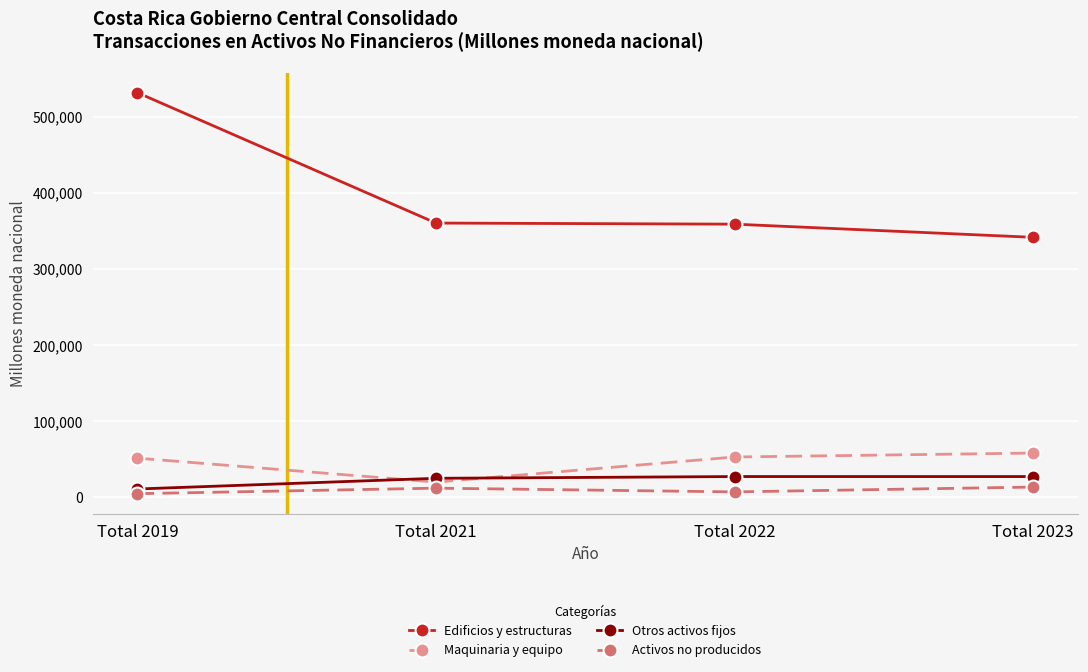

Which series has the largest total across all categories?

Edificios y estructuras